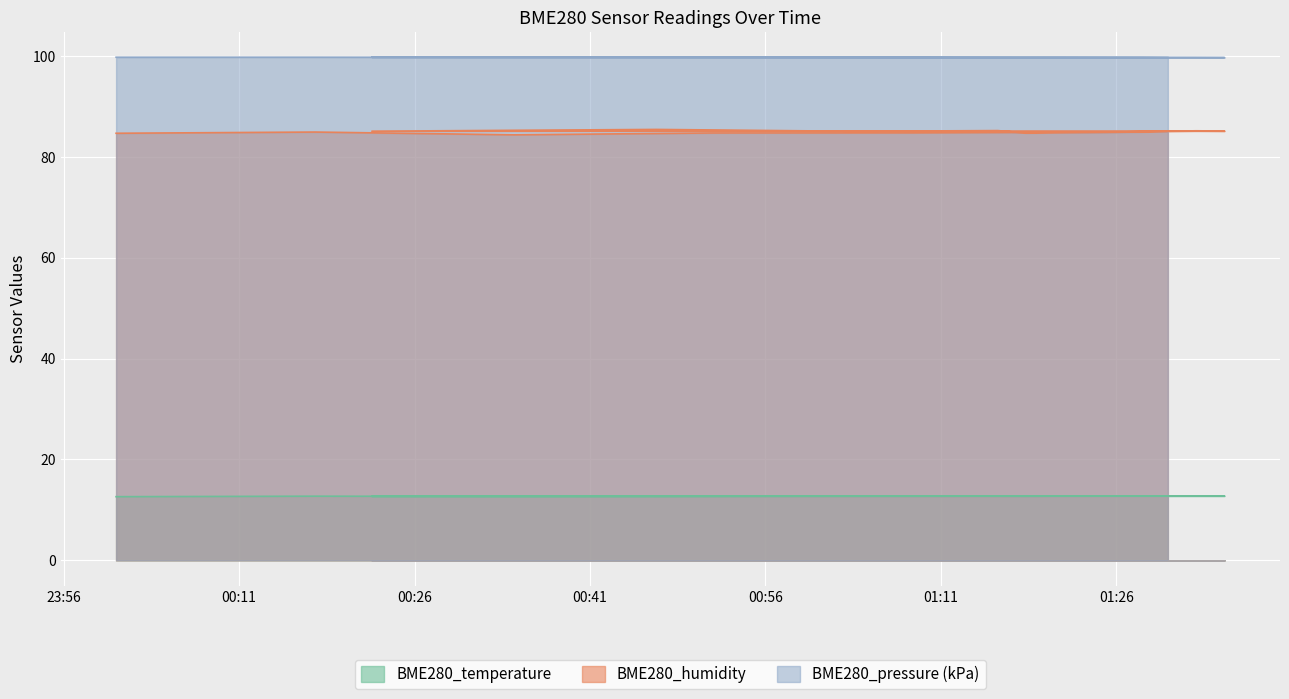

At which category is the sum across all series the highest?

2020/12/23 00:46:41